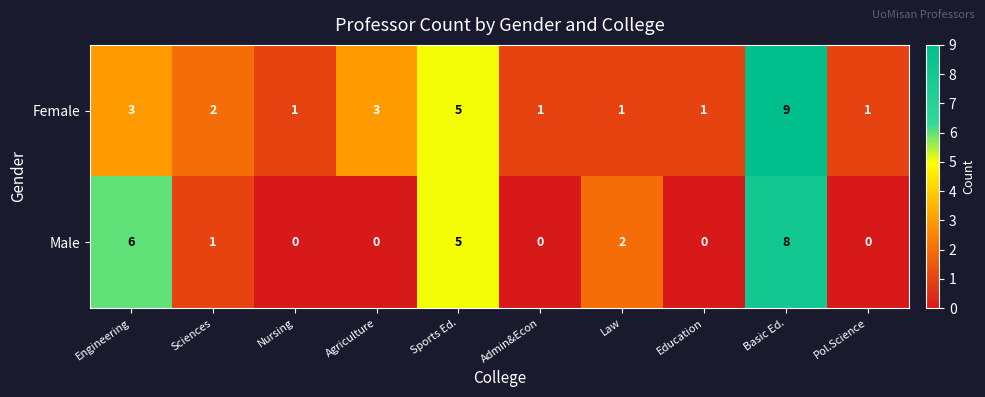

How many Female values are between 1 and 3?

8